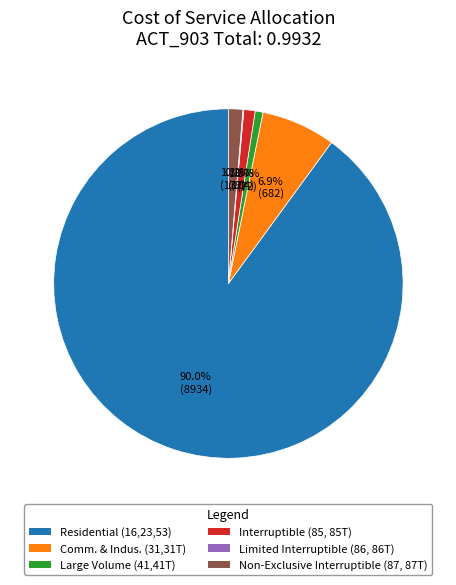

Combined, do Comm. & Indus. (31,31T) and Interruptible (85, 85T) account for over 50%?

No